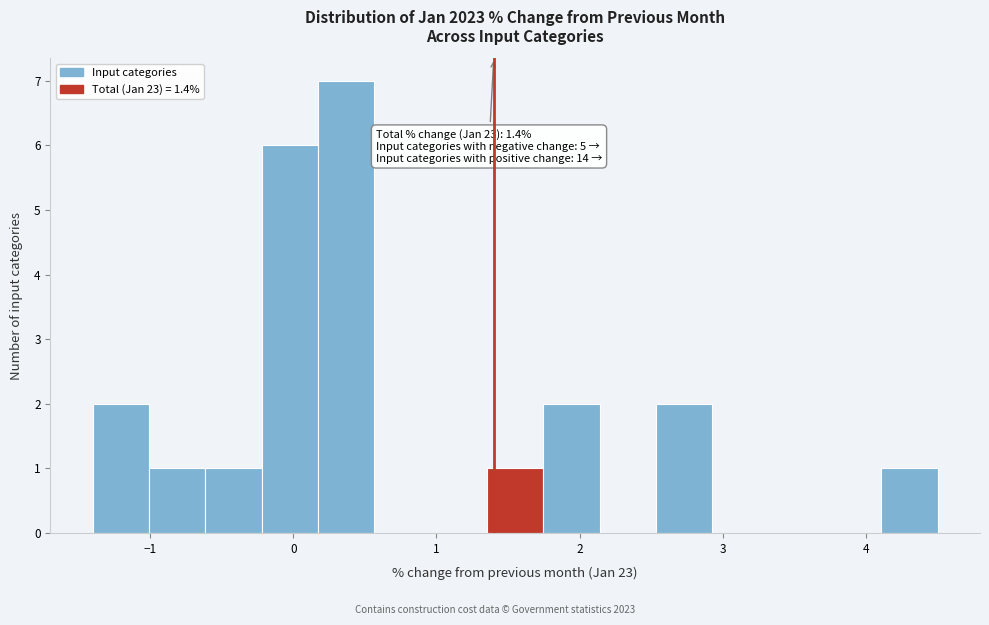

Read against the x-axis, roughly where is the centre of the tallest bar?

0.4